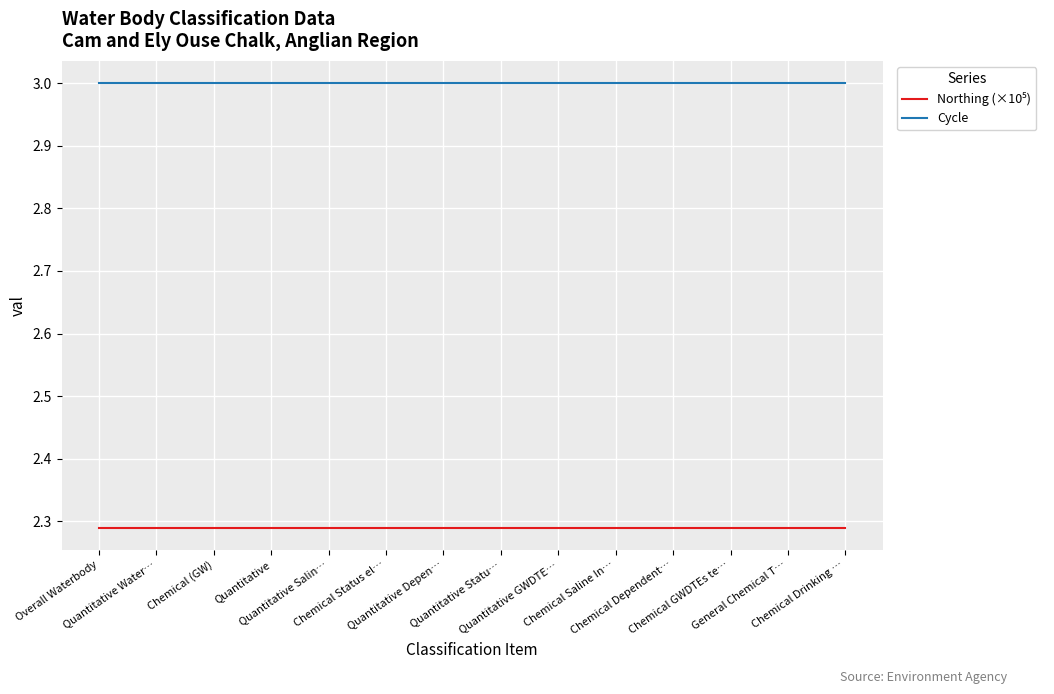

True or false: Cycle has a value of 3.0 at Chemical Dependent….

True